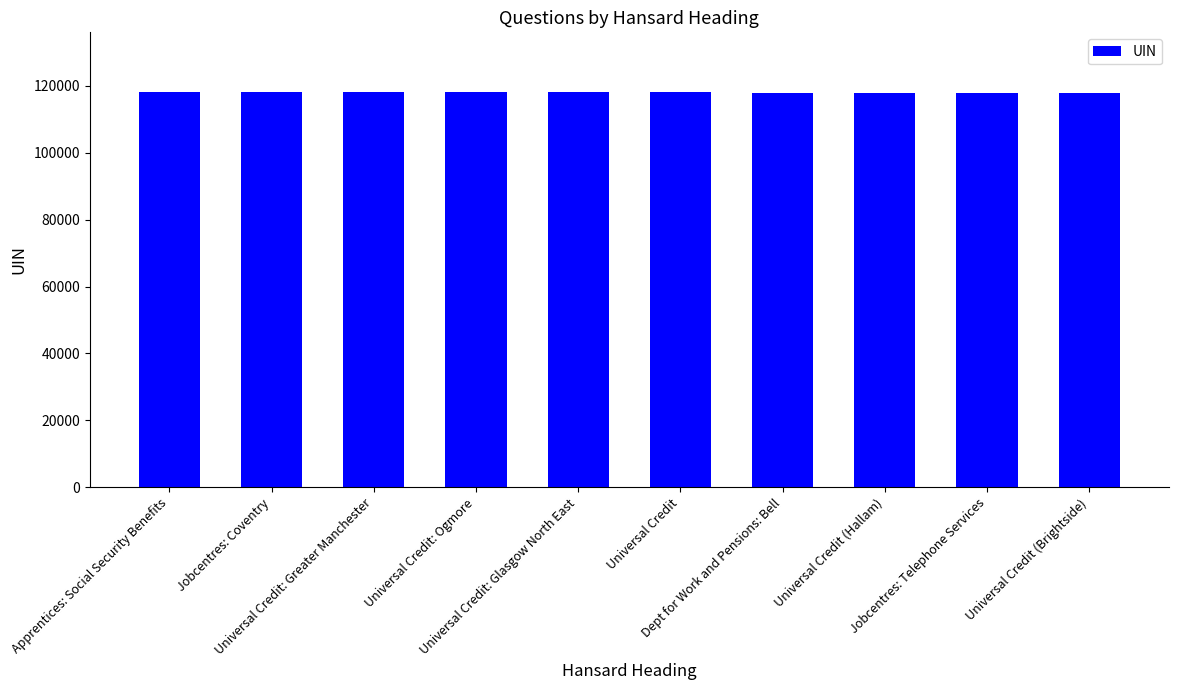

What is the average value?

118058